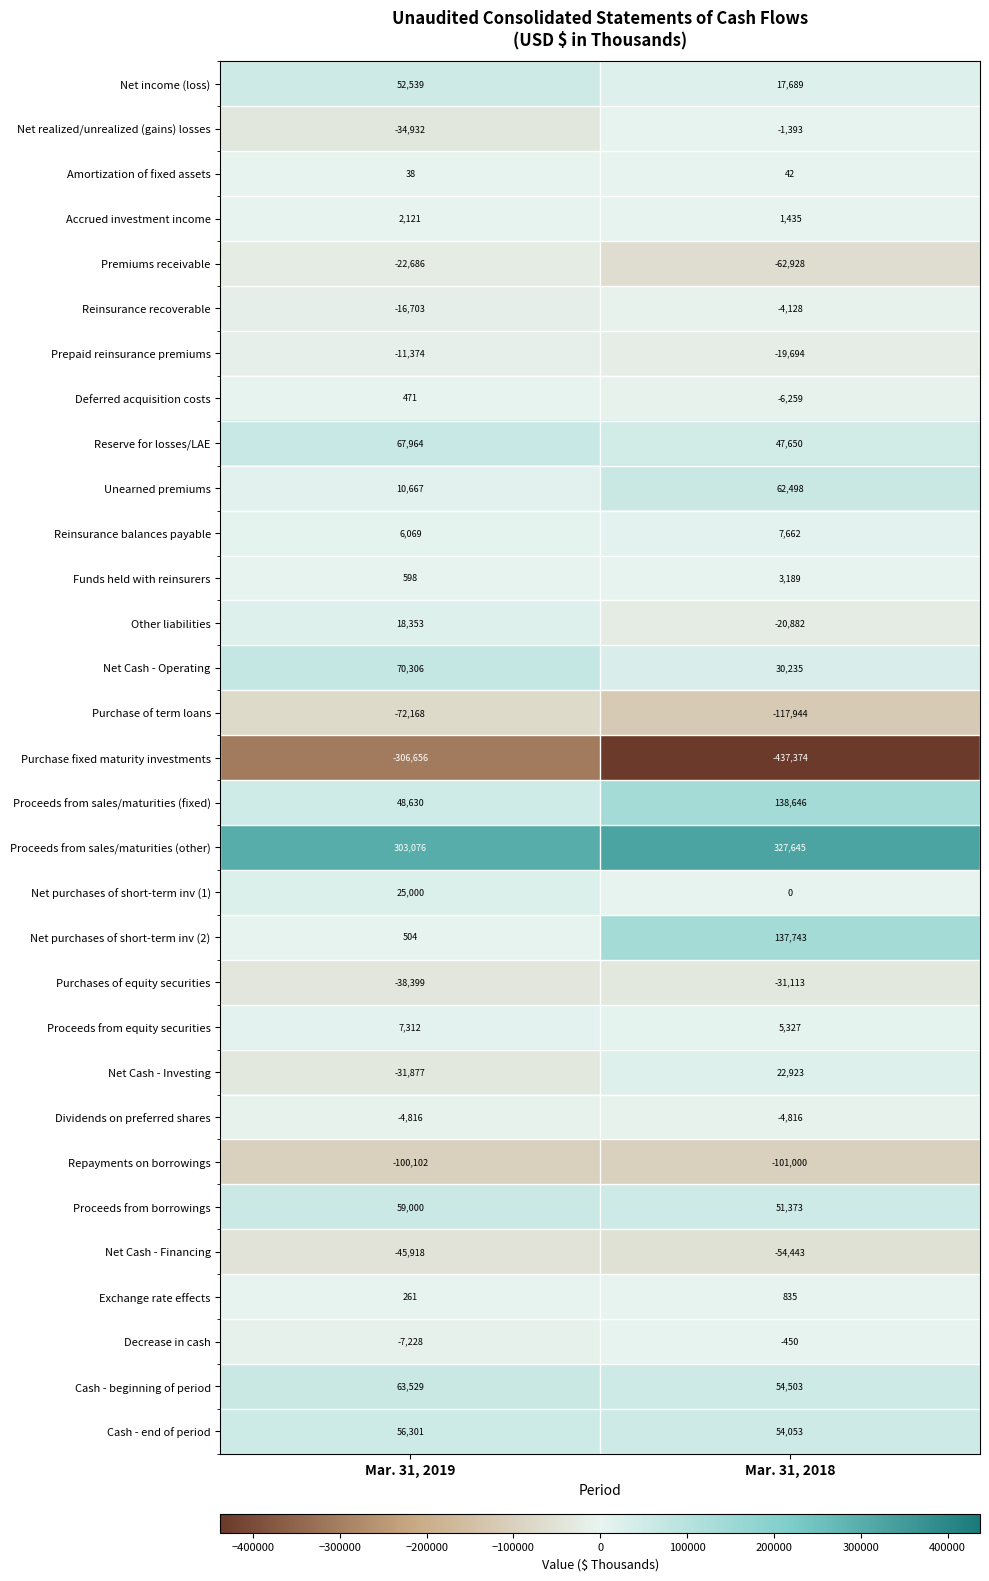

The value of Amortization of fixed assets at Mar. 31, 2018 is 42. True or false?

True